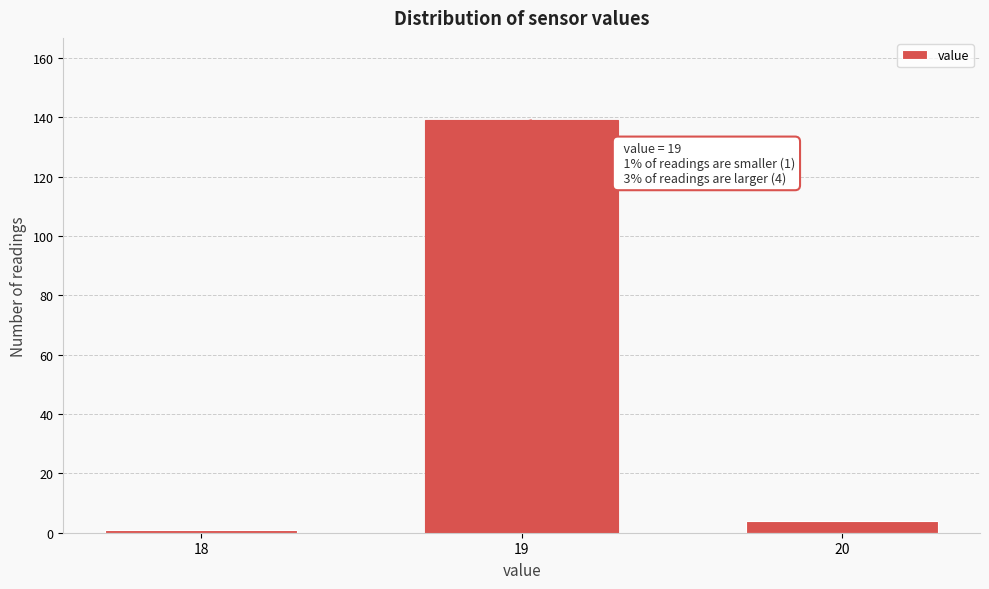

Reading left to right, extract all data points from this chart.

1	139	4